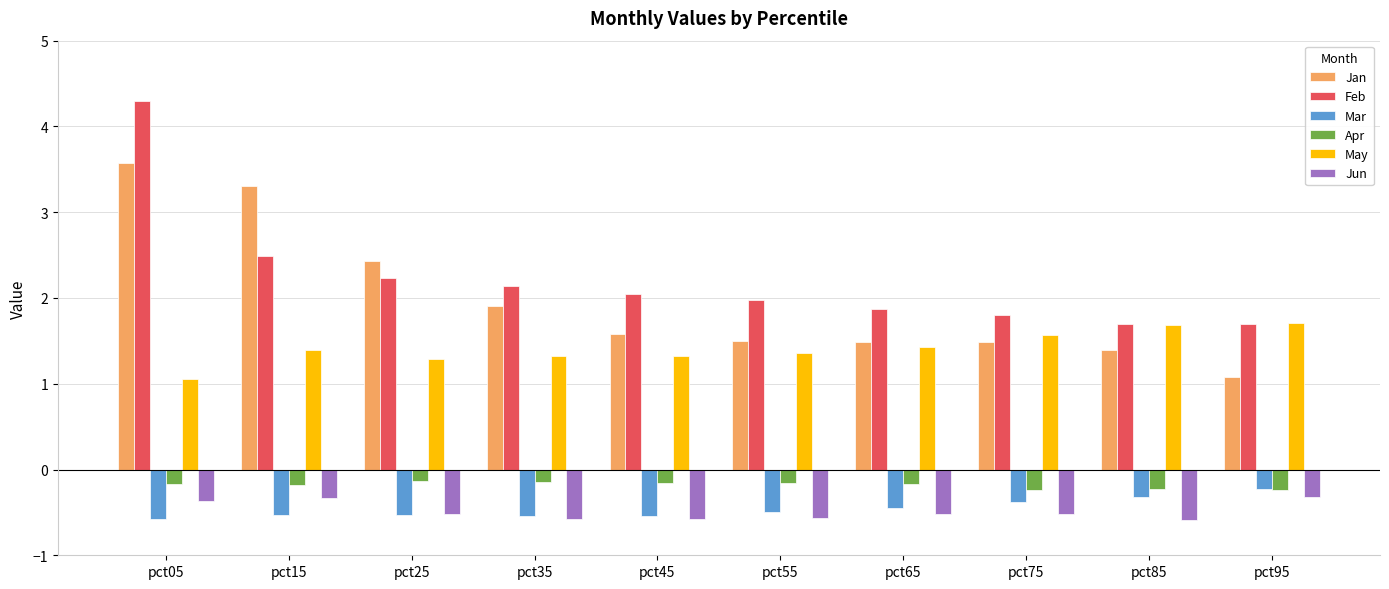

The Jun series shows -0.2 at pct35. True or false?

False